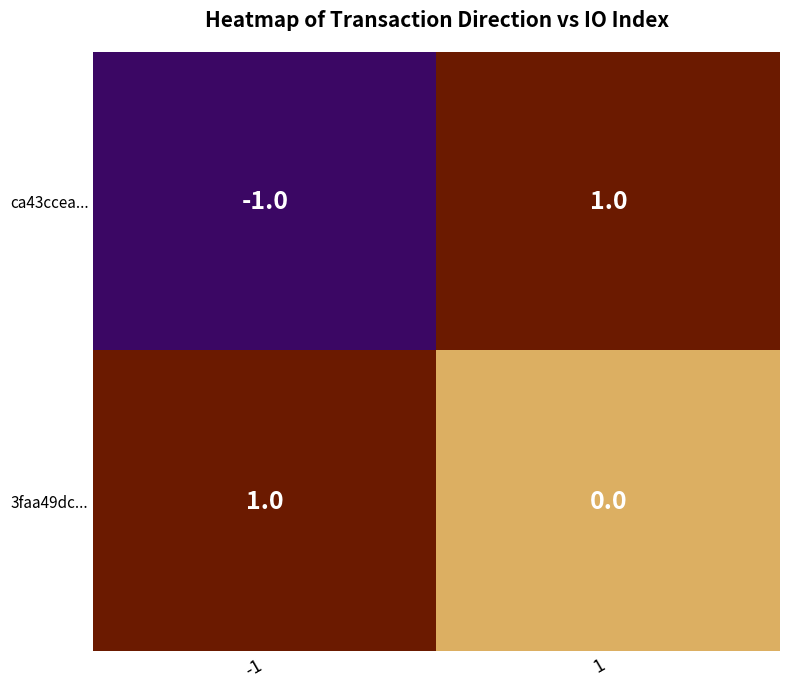

Rank the series by their average value, from highest to lowest.

3faa49dc..., ca43ccea...